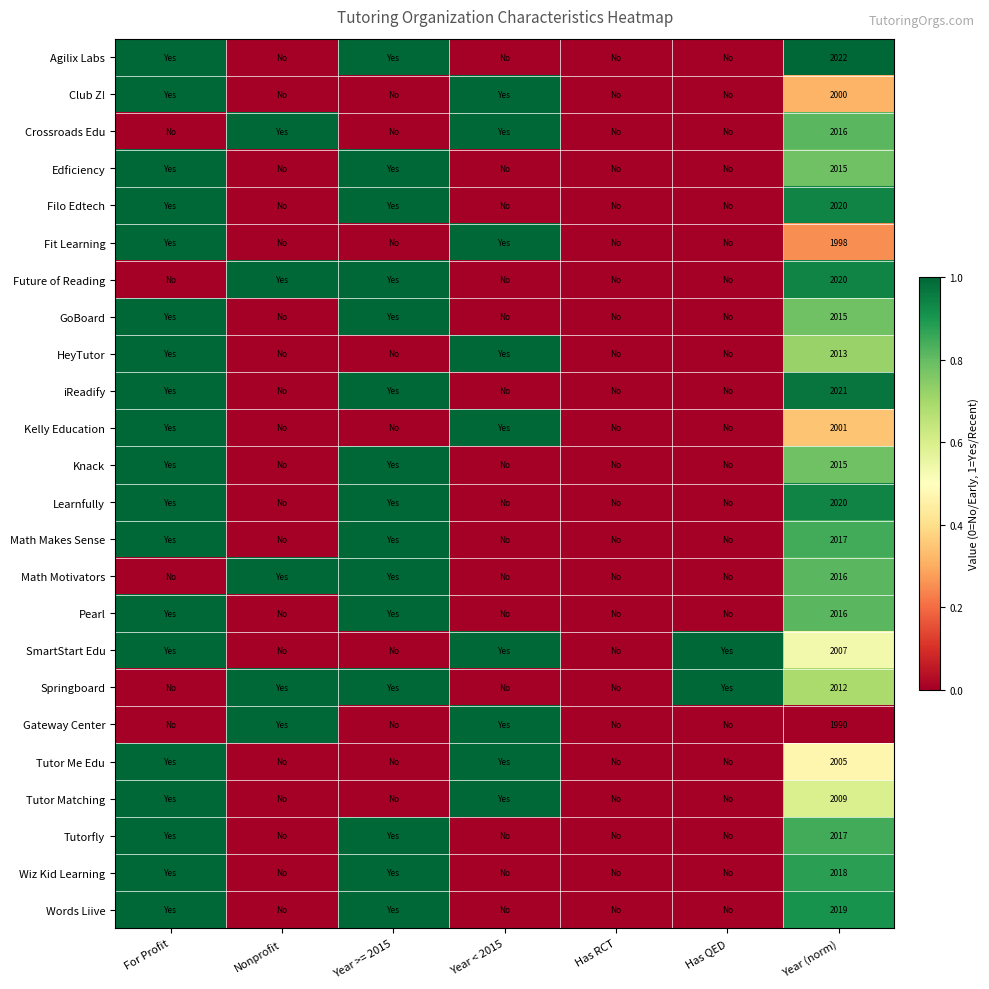

Is the value of Club Z! at Year (norm) greater than the value of GoBoard at Year (norm)?

No